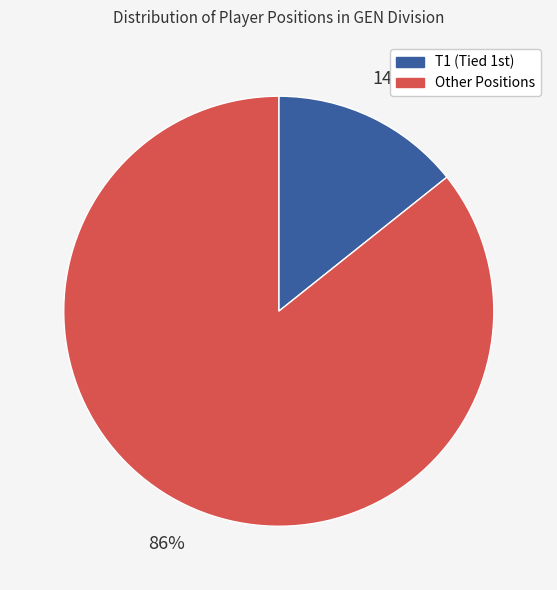

To the nearest percent, what is the average slice percentage?

50%